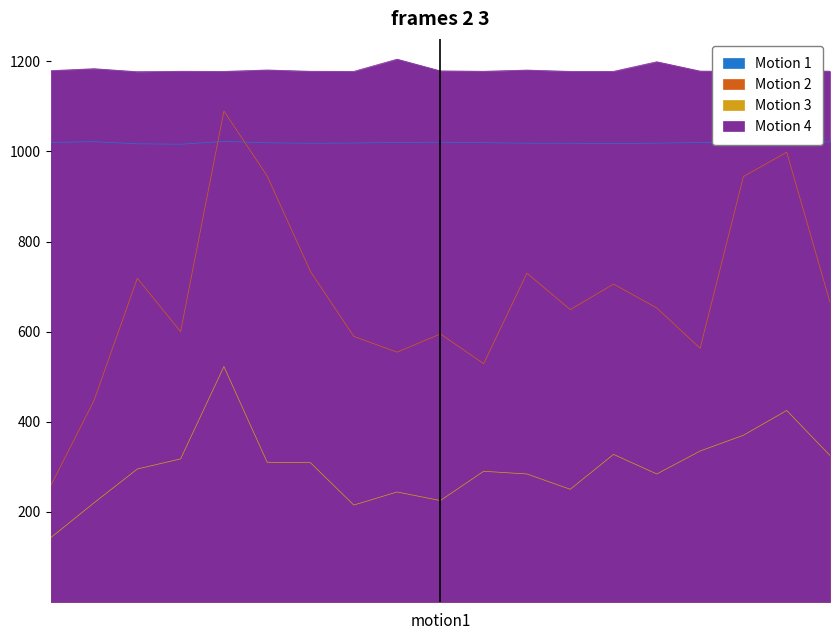

The Samples series shows 1020.2 at 00:01. True or false?

True